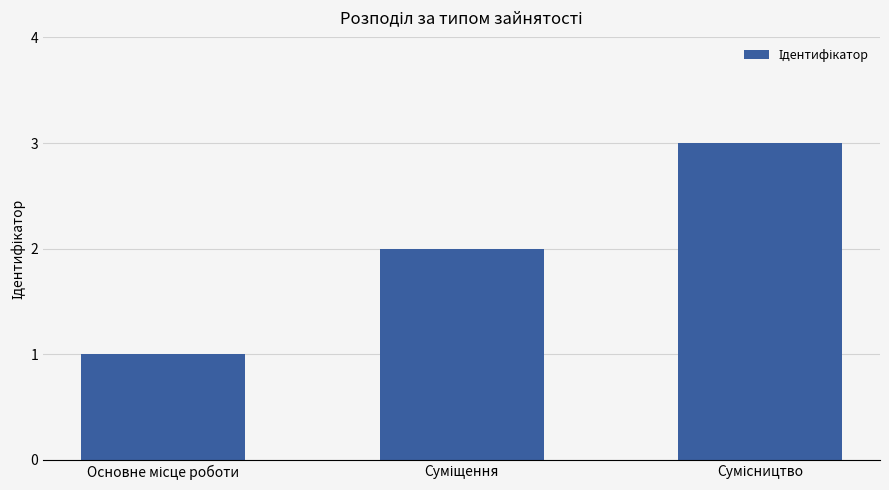

What is the sum of all values?

6